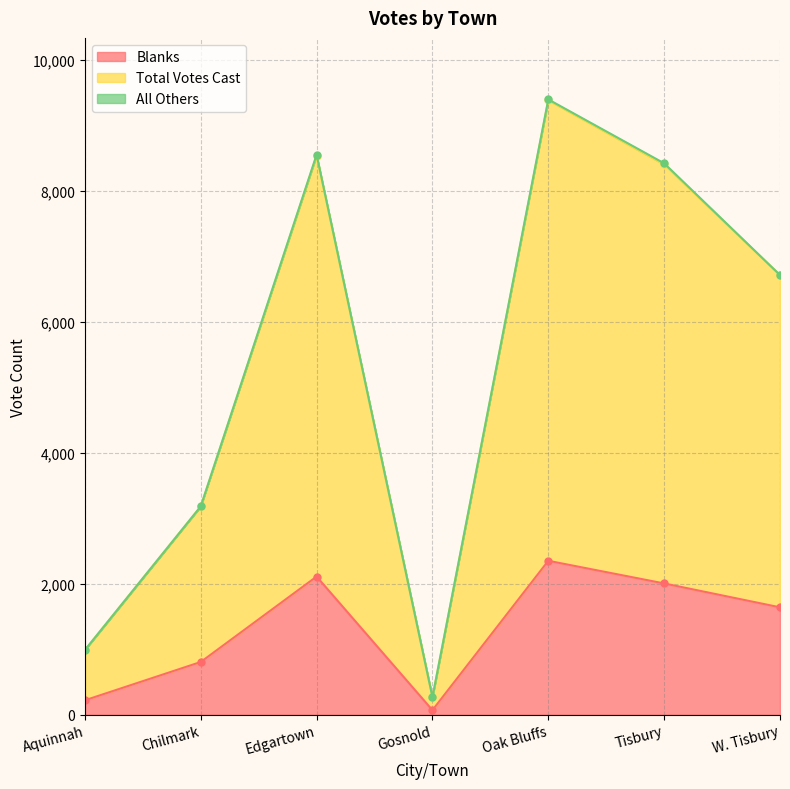

Read the Blanks value at W. Tisbury.

1641